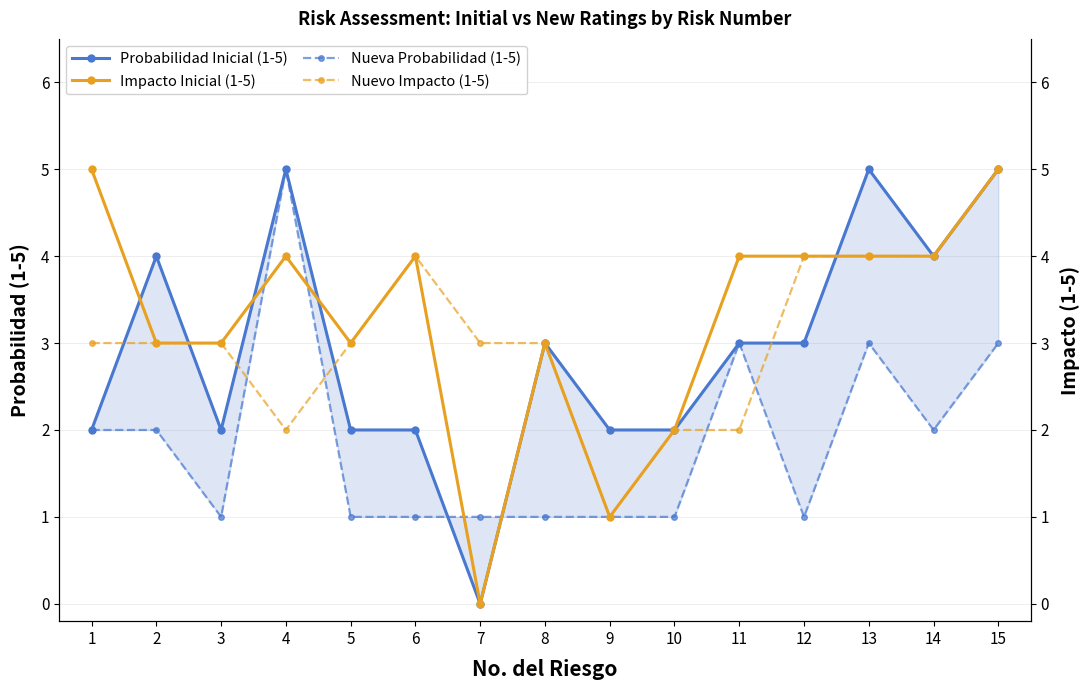

How many interior local peaks does the Impacto Inicial (1-5) series have?

3